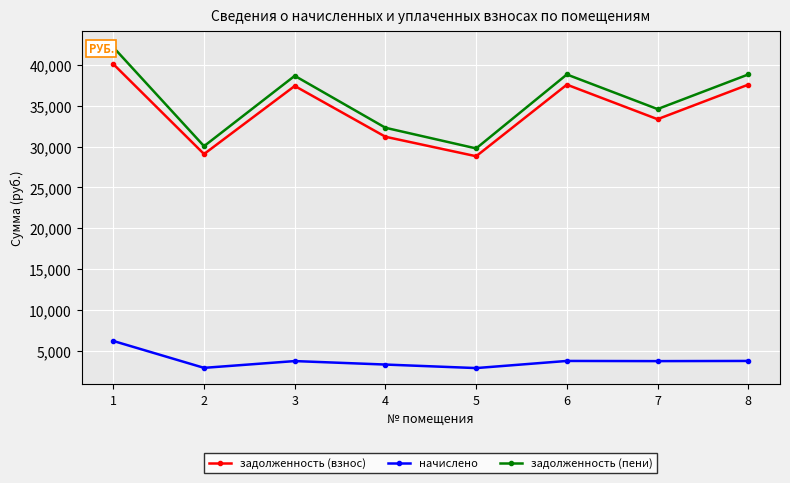

How many data points in задолженность (пени) are above 38682?

3